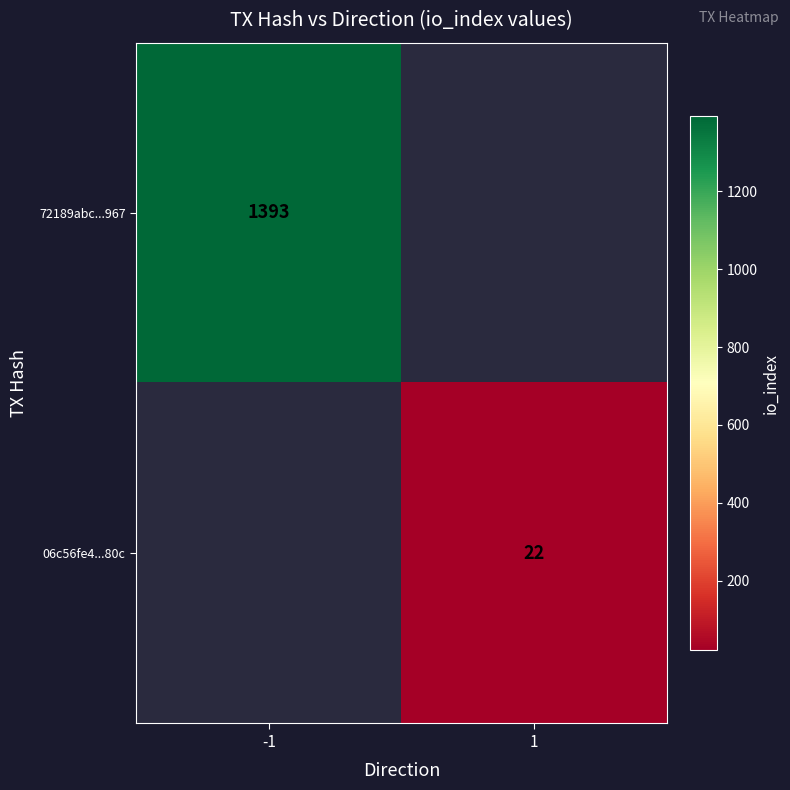

What is the smallest value displayed?

22.0